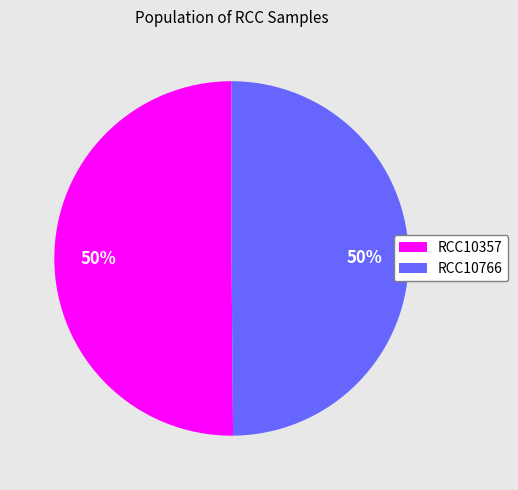

Do RCC10766 and RCC10357 together represent more than half of the pie?

Yes